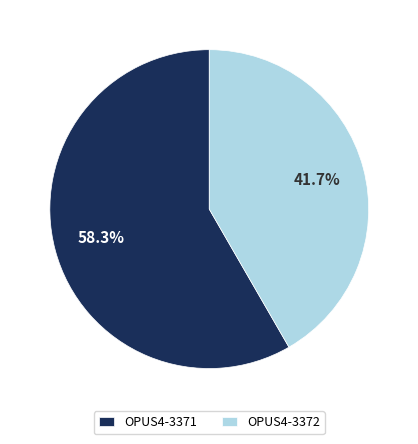

What percentage do OPUS4-3371 and OPUS4-3372 together represent?

100.0%